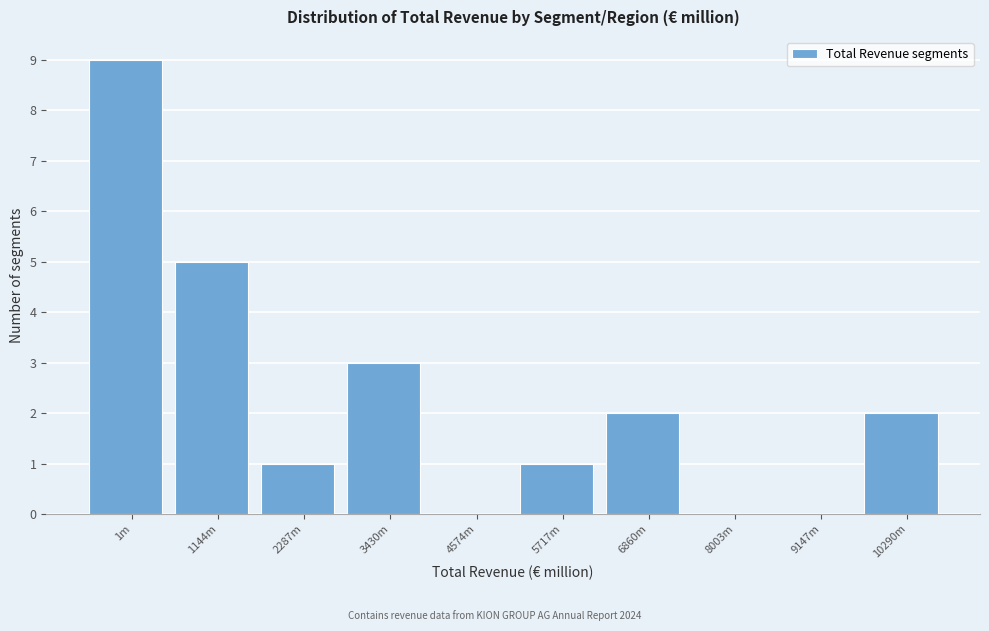

Reading left to right, extract all data points from this chart.

1m=9	1144m=5	2287m=1	3430m=3	4574m=0	5717m=1	6860m=2	8003m=0	9147m=0	10290m=2